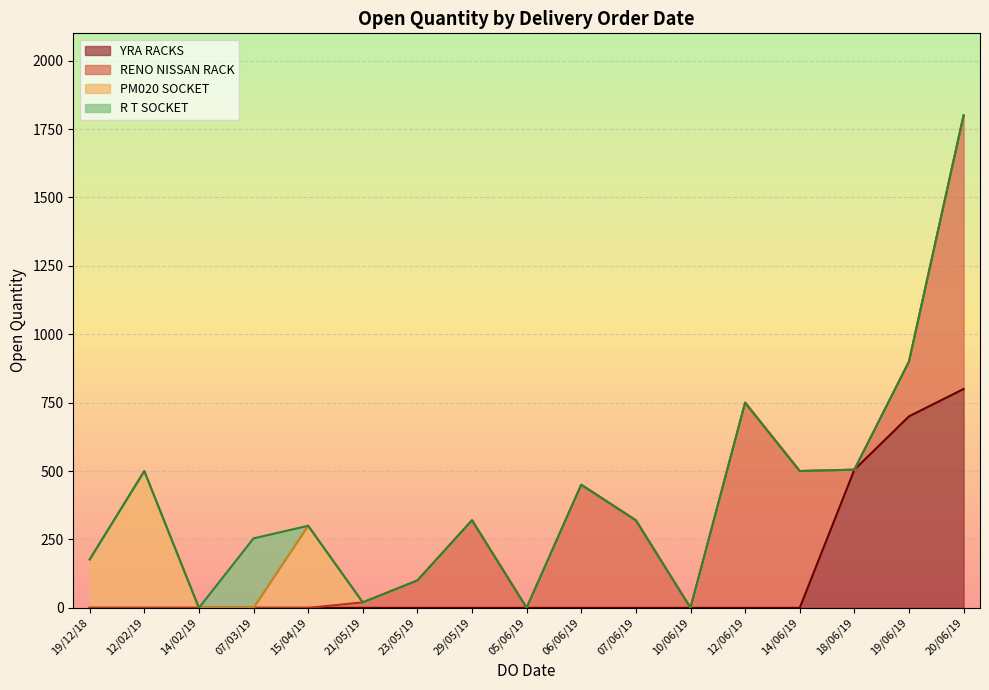

What is the highest value of the YRA RACKS series?

800